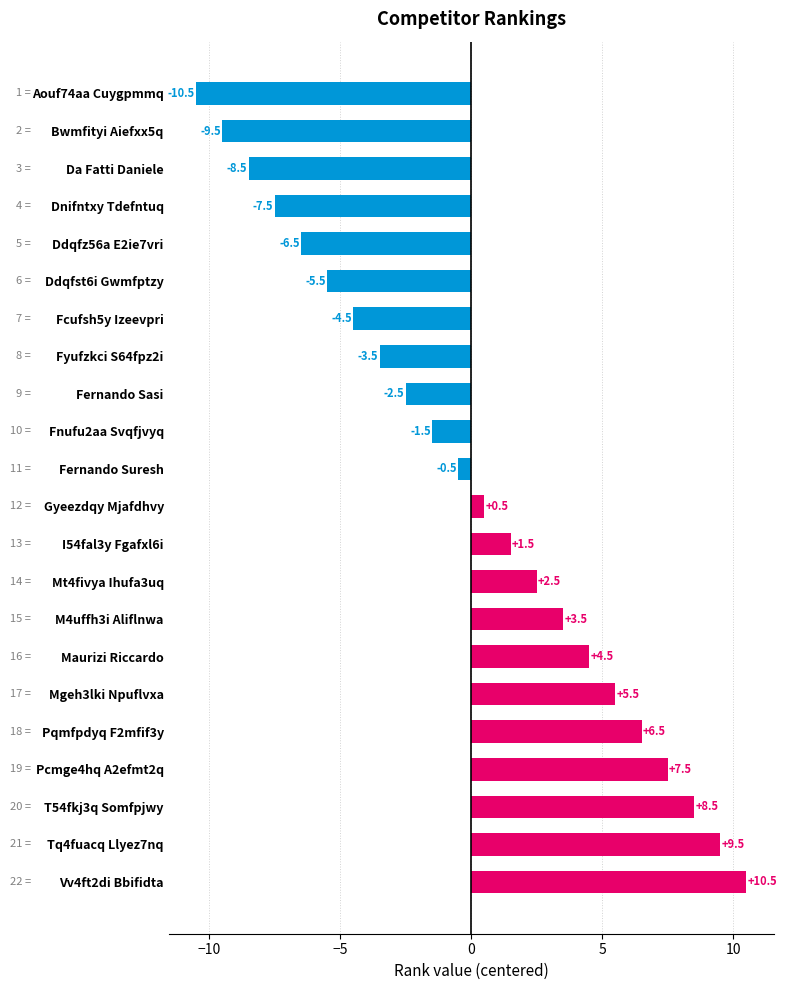

The value at Fyufzkci S64fpz2i is -3.5. True or false?

True